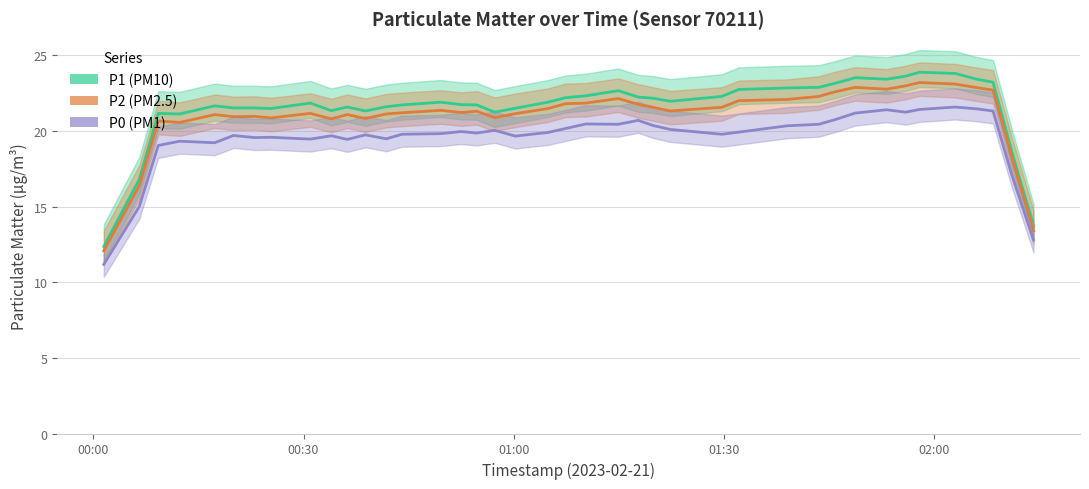

Is the value of P0 at 9 greater than the value of P1 at 21?

No